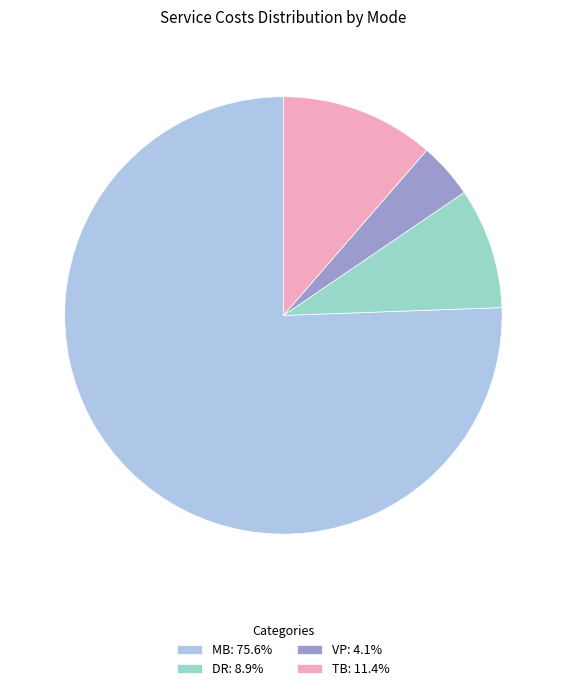

What is the ratio of the value at TB: 11.4% to the value at DR: 8.9%?

1.3